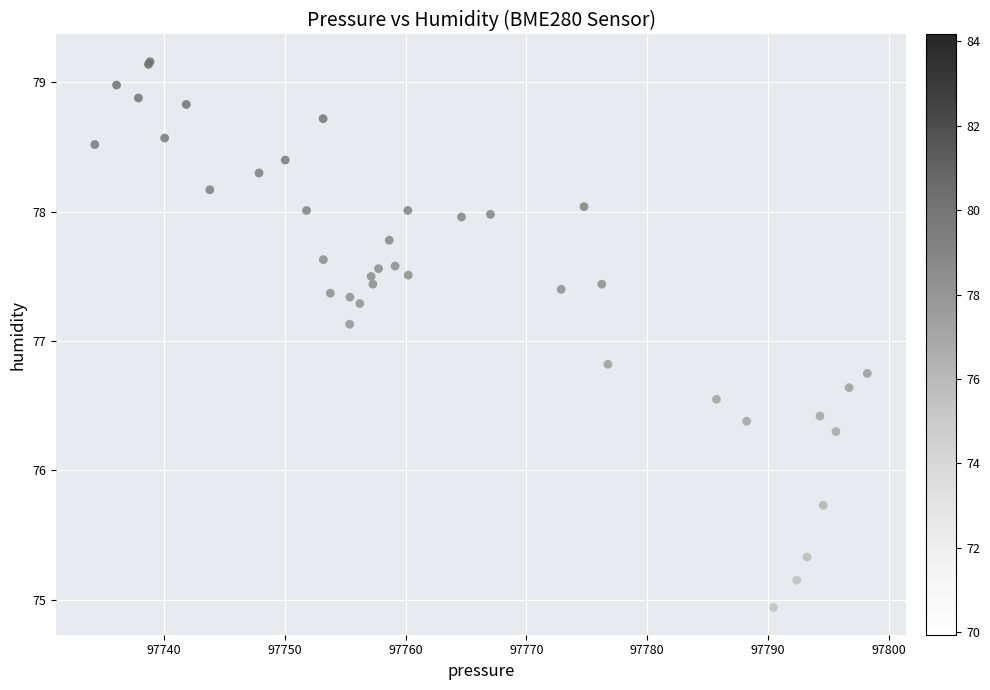

What Y value in the scatter plot is closest to 77?

77.1